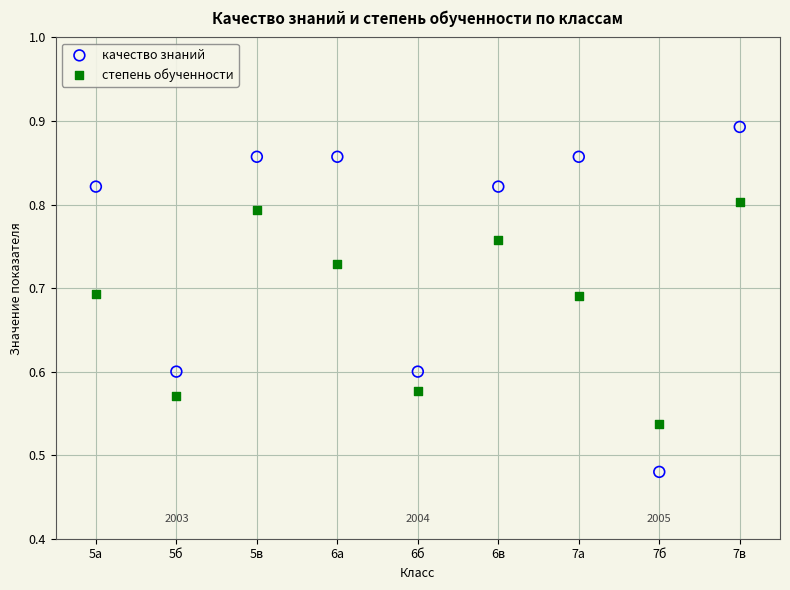

Which series contains the lowest Y value?

качество знаний